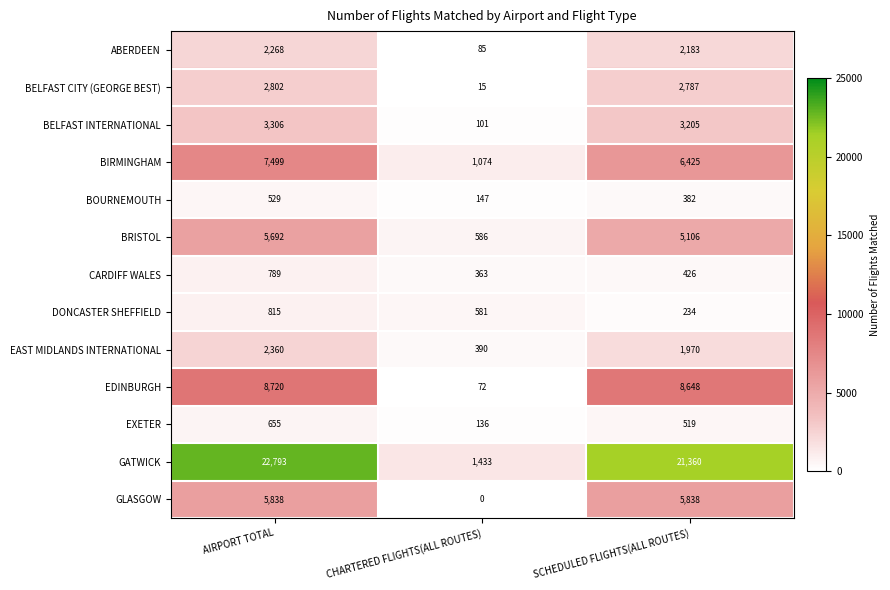

At which category is the sum across all series the highest?

AIRPORT TOTAL